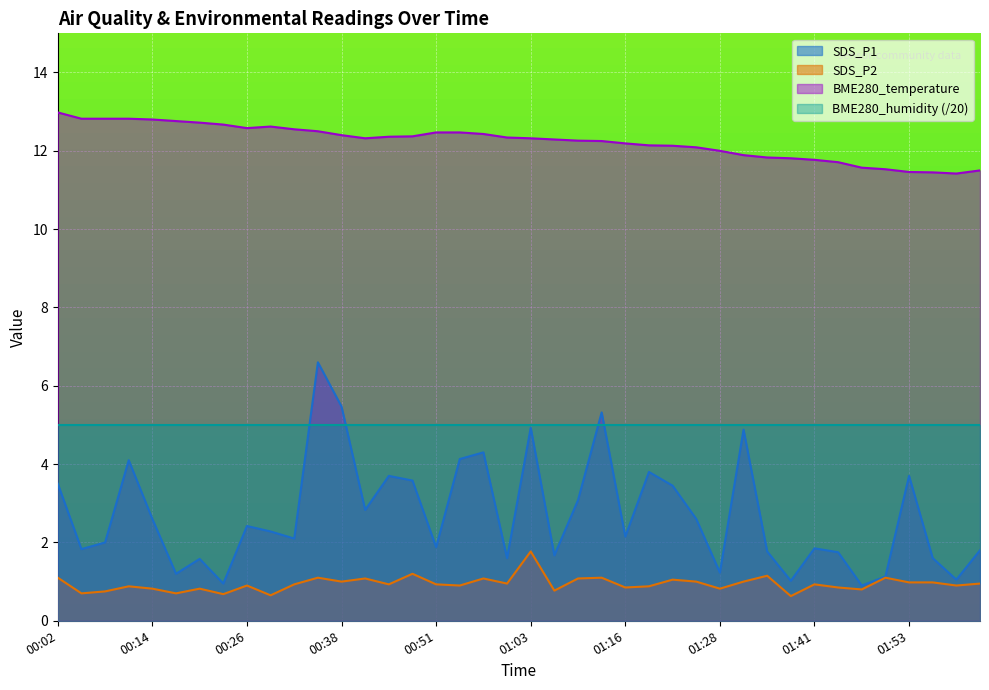

Which series has the largest total across all categories?

BME280_temperature